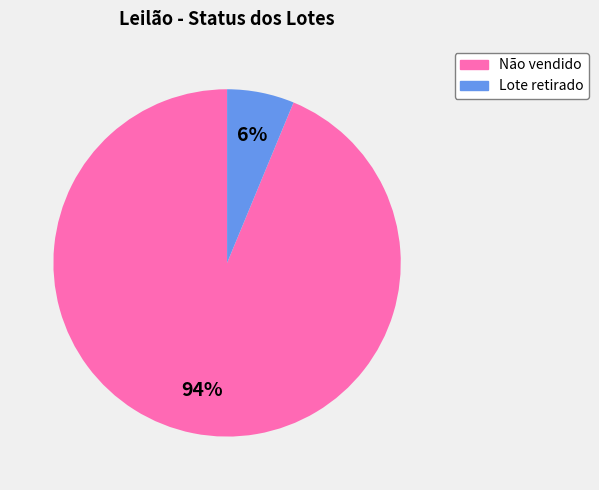

True or false: Lote retirado accounts for 12% of the total.

False